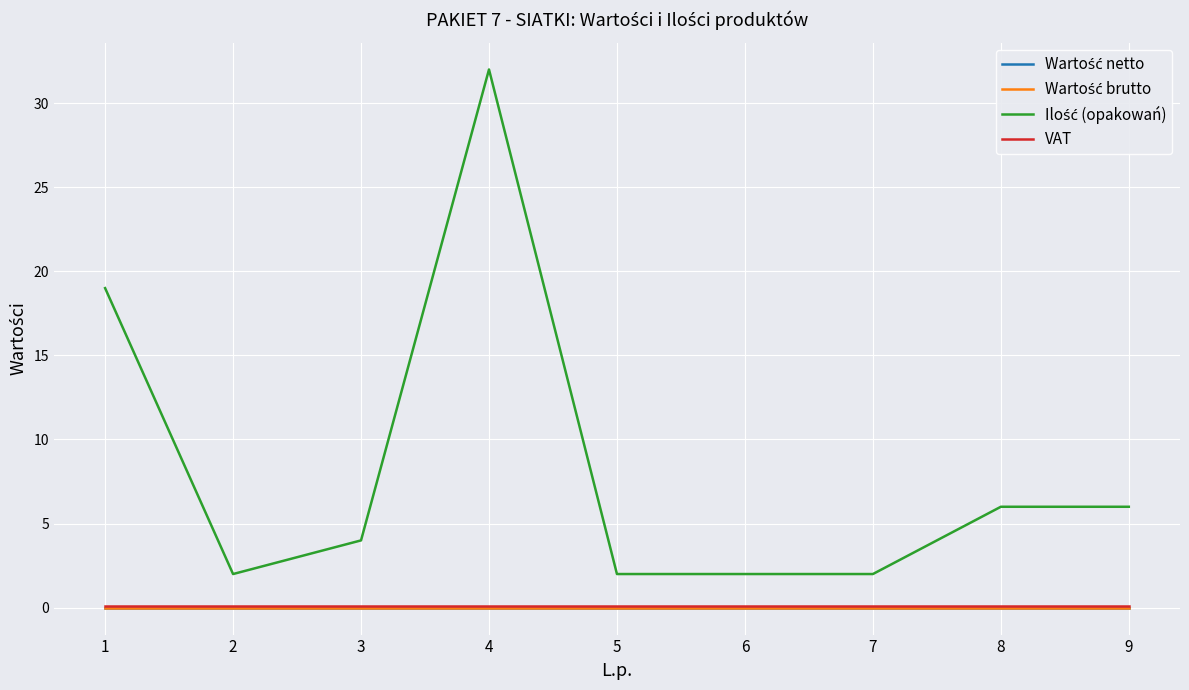

Rank the categories by Ilość (opakowań) value from lowest to highest.

2, 5, 6, 7, 3, 8, 9, 1, 4